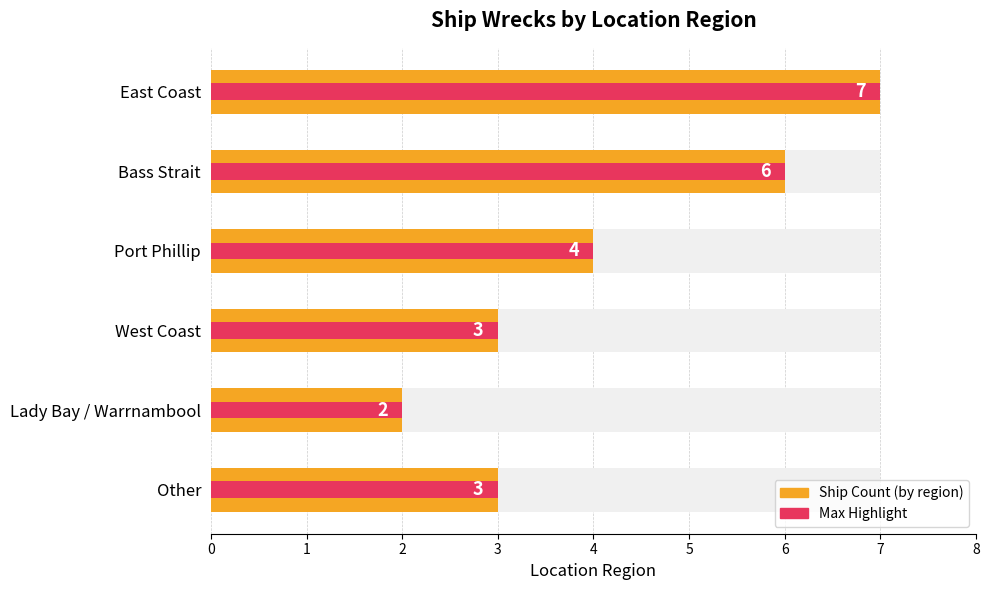

True or false: the data shows 3 at 3.

True